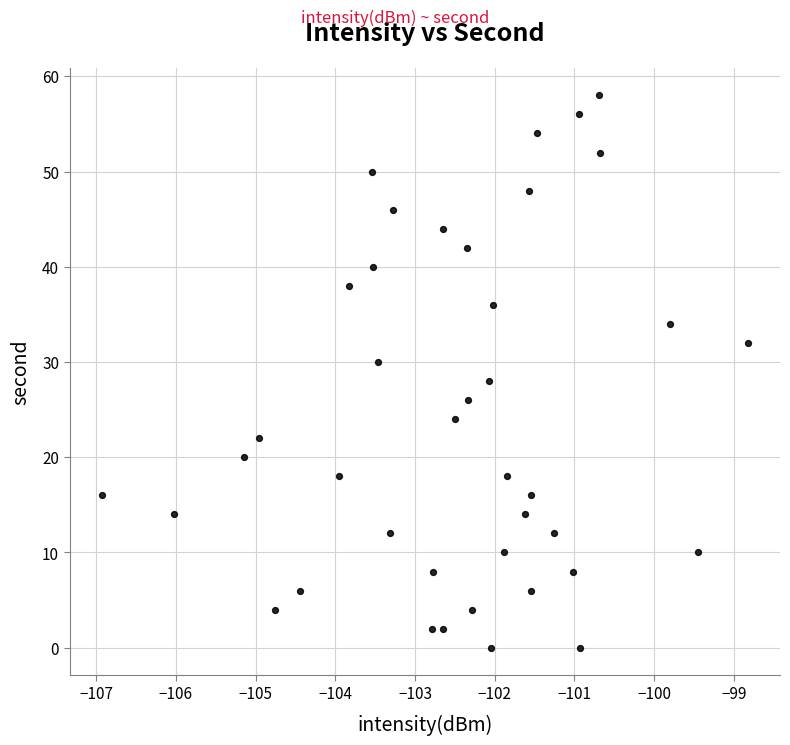

What is the range of Y values (max minus min)?

58